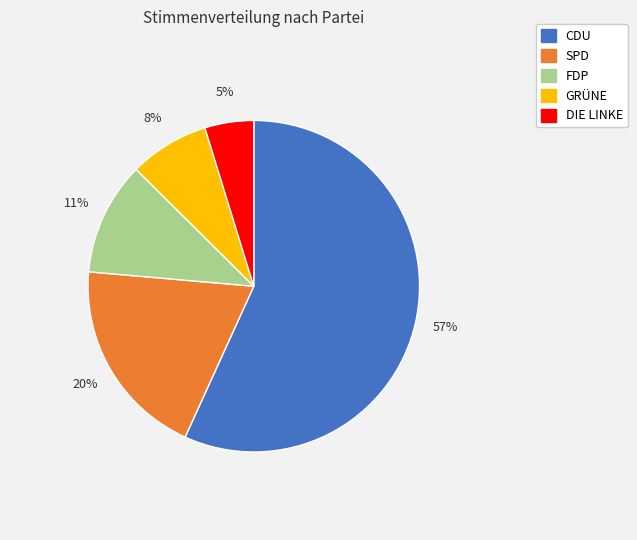

True or false: CDU accounts for 57% of the total.

True